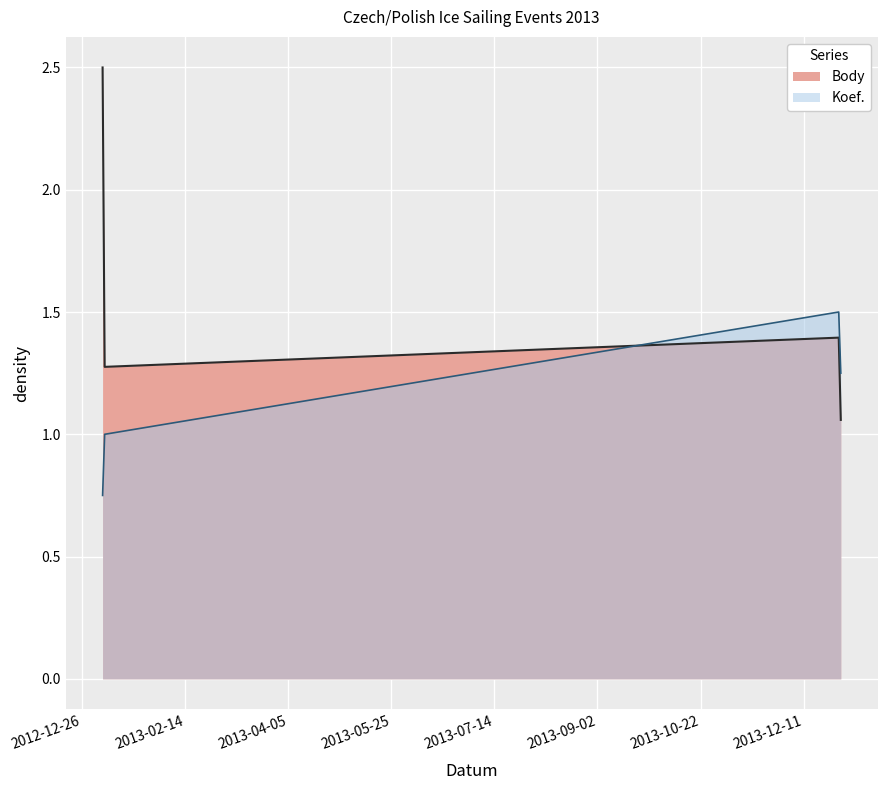

In Body, how many points are higher than both neighbors (excluding endpoints)?

1